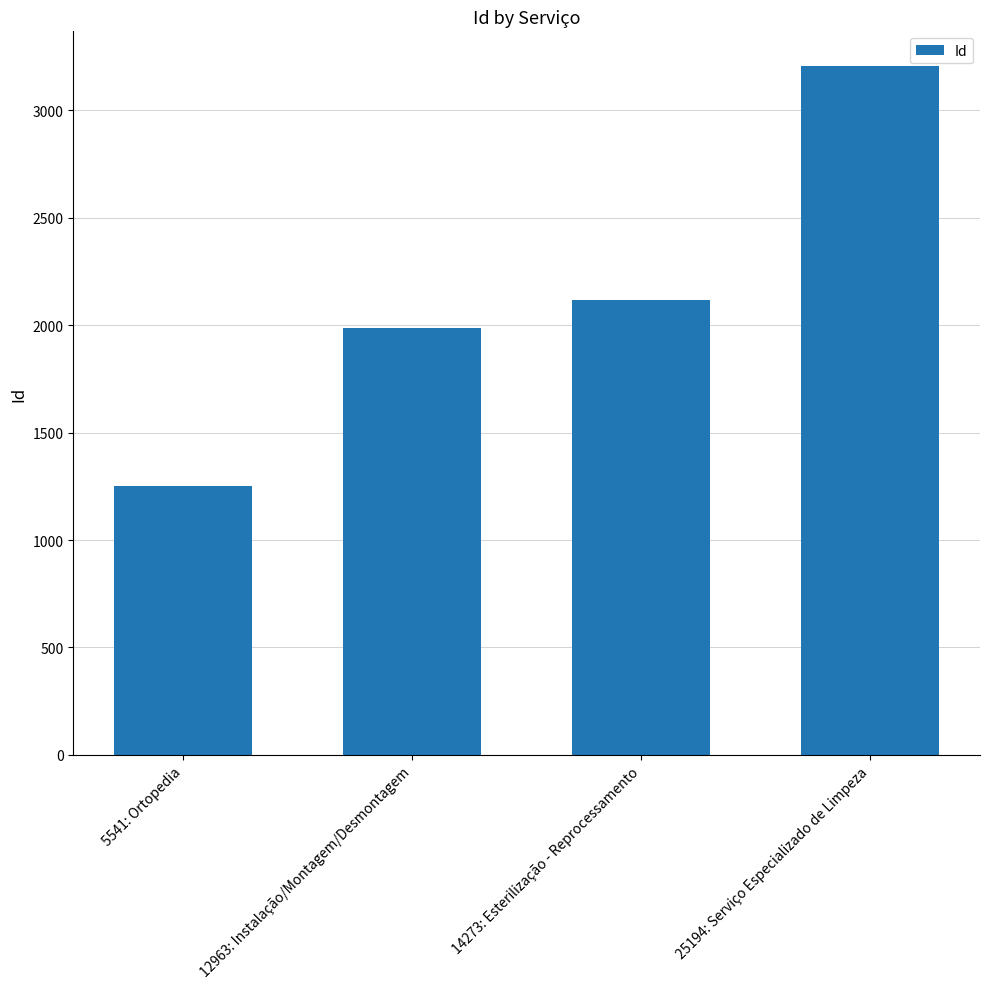

What is the sum of the values at 25194: Serviço Especializado de Limpeza and 14273: Esterilização - Reprocessamento?

5325